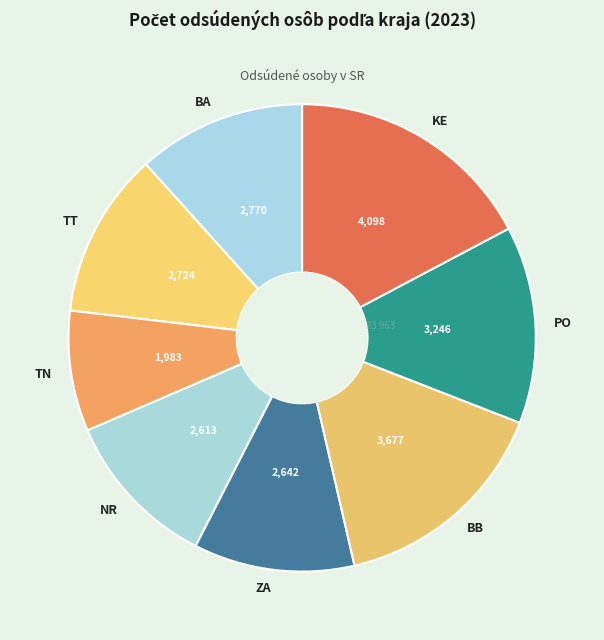

Is there a majority slice in this chart?

No